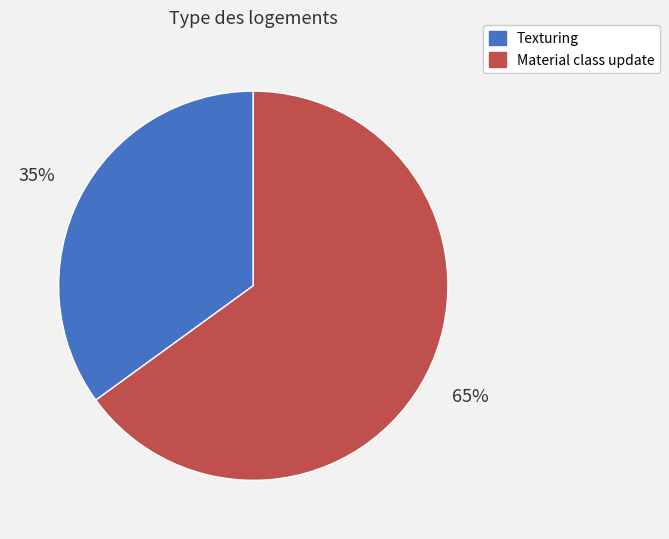

Does Texturing represent more than half of the total?

No